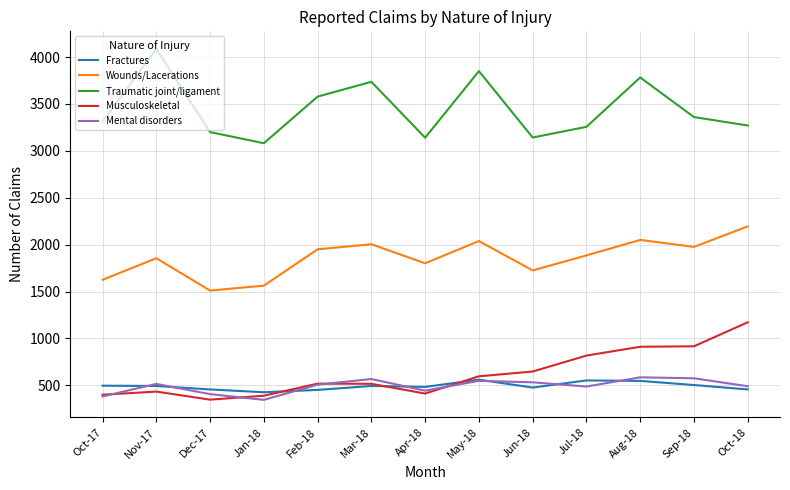

Is this an area chart (filled region under the line)?

No